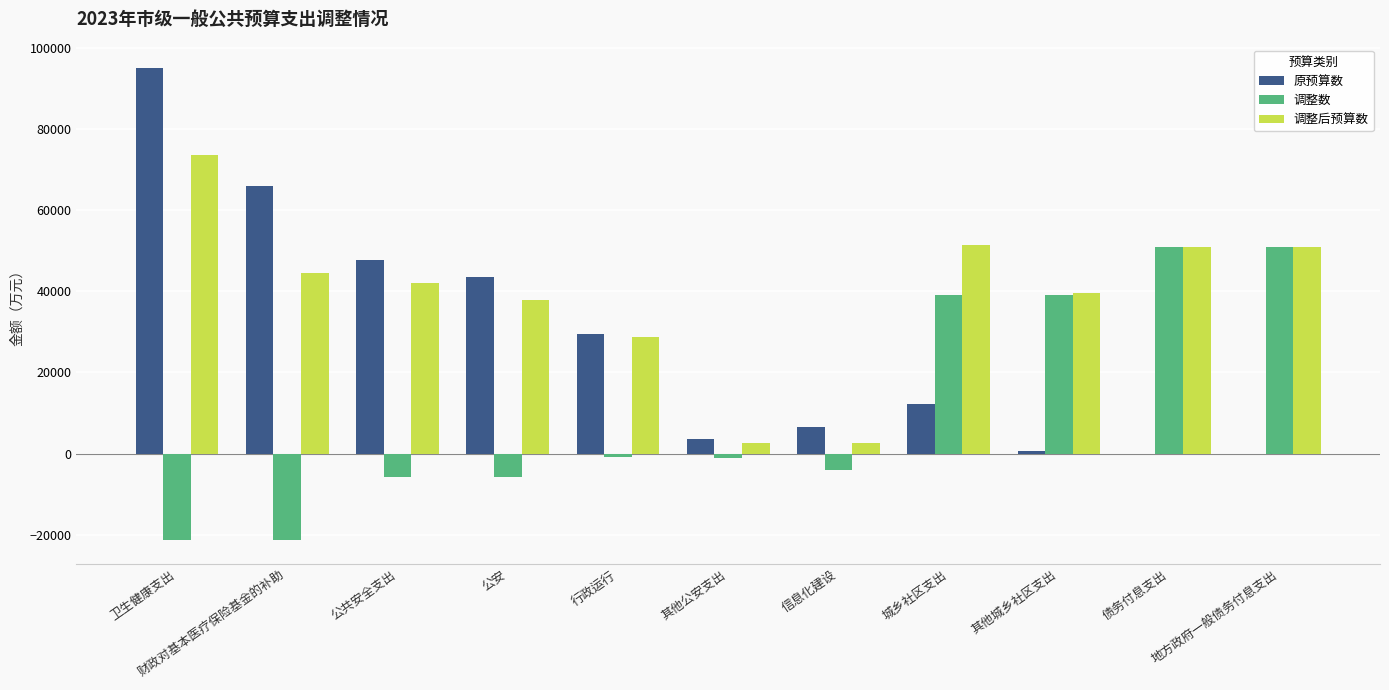

What are all the series names shown in the legend?

原预算数, 调整数, 调整后预算数